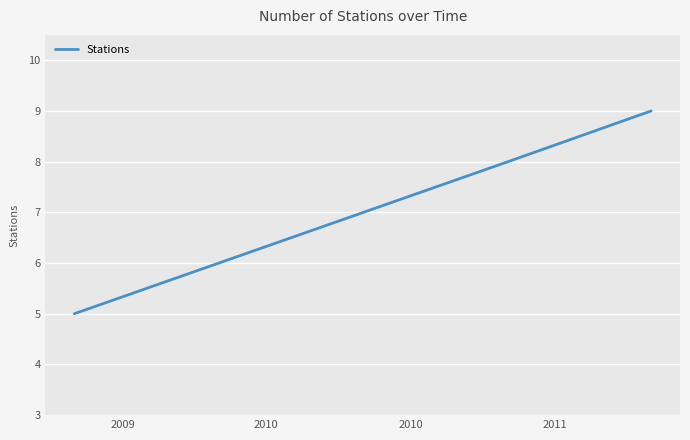

What is the smallest value displayed?

5